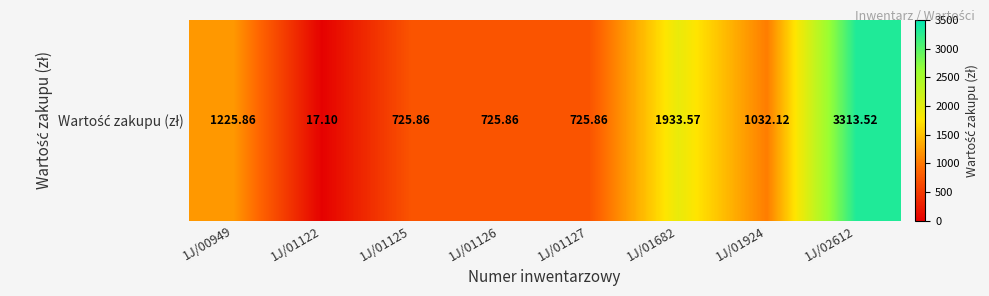

Read the value at 1J/01924.

1032.1